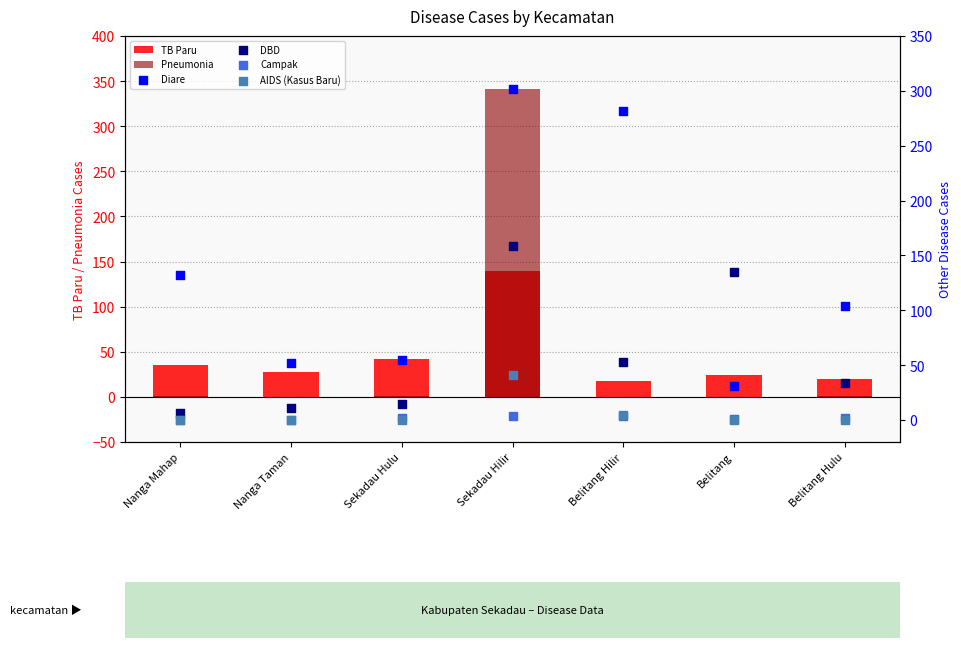

What is the total value across all series at Sekadau Hilir?

986